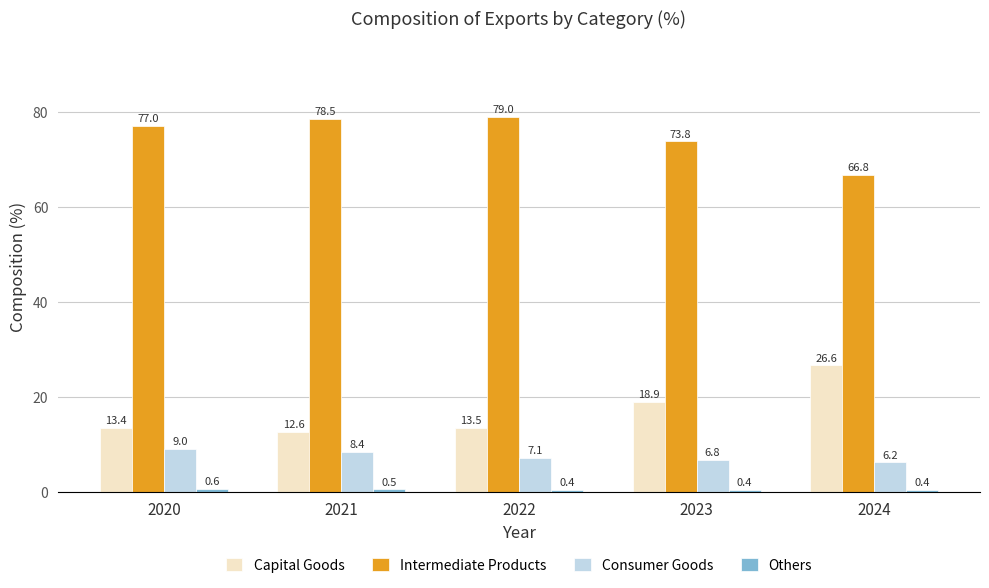

The value of Intermediate Products at 2021 is 78.5. True or false?

True